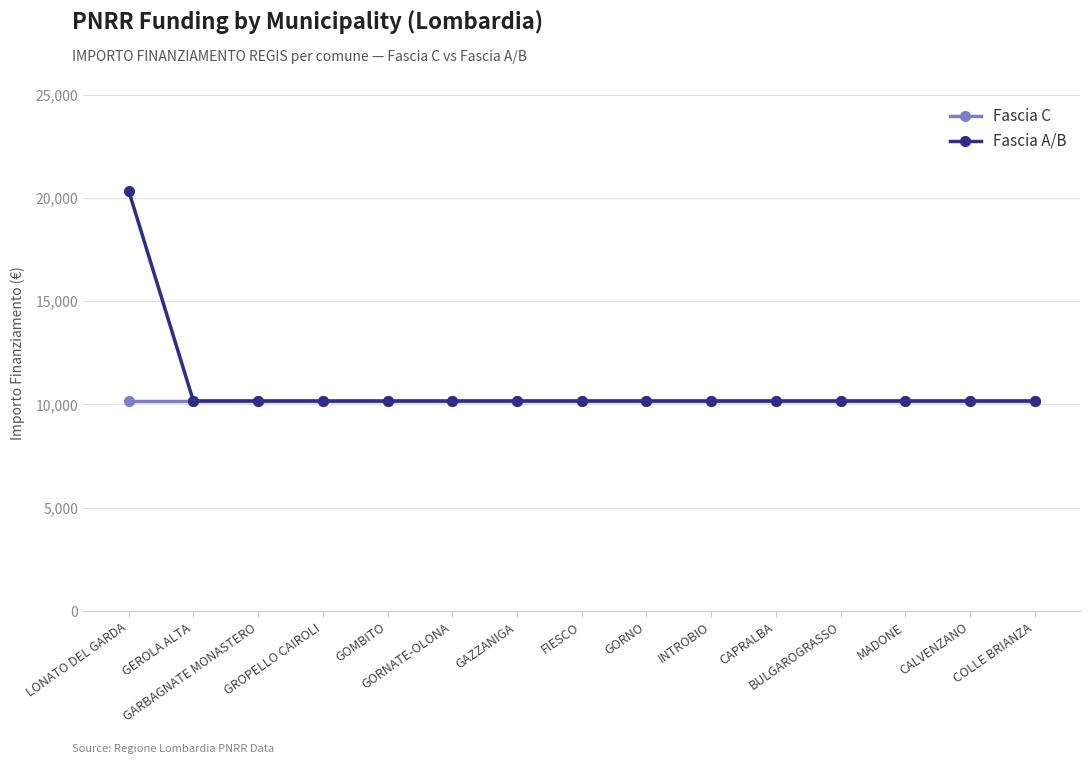

What is the maximum value shown in the chart?

20344